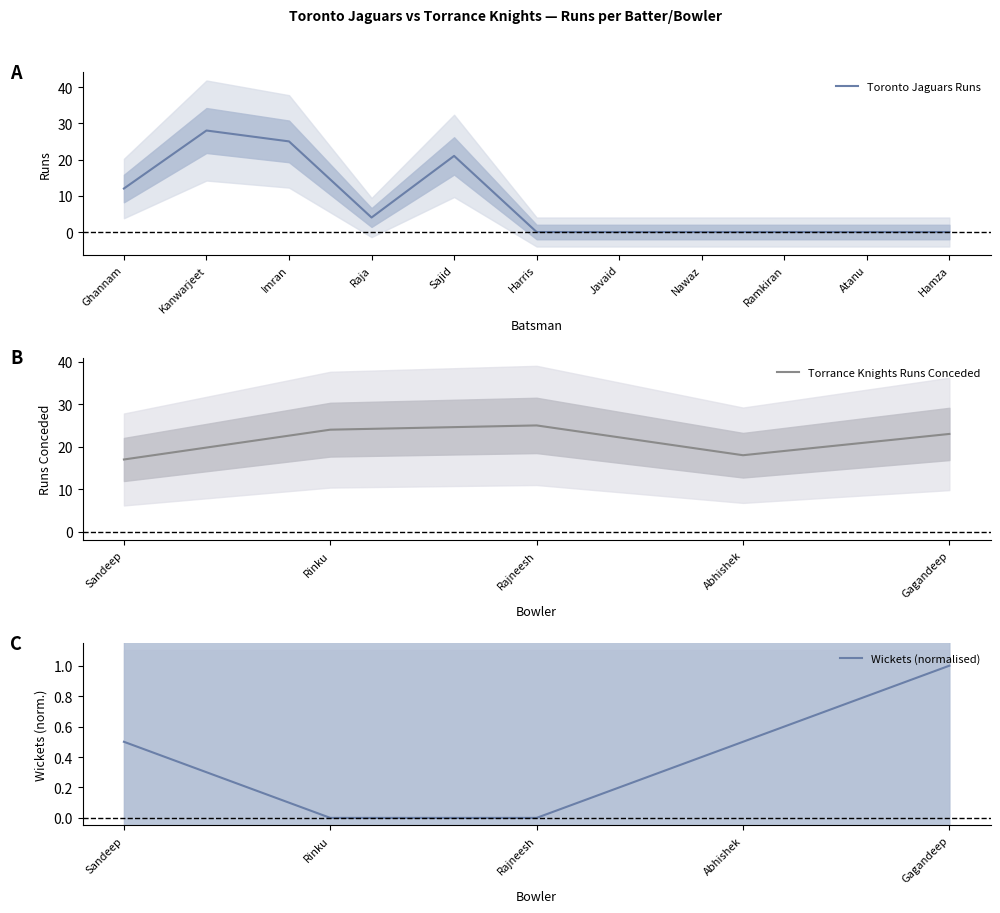

What is the difference between the maximum and minimum values?

28